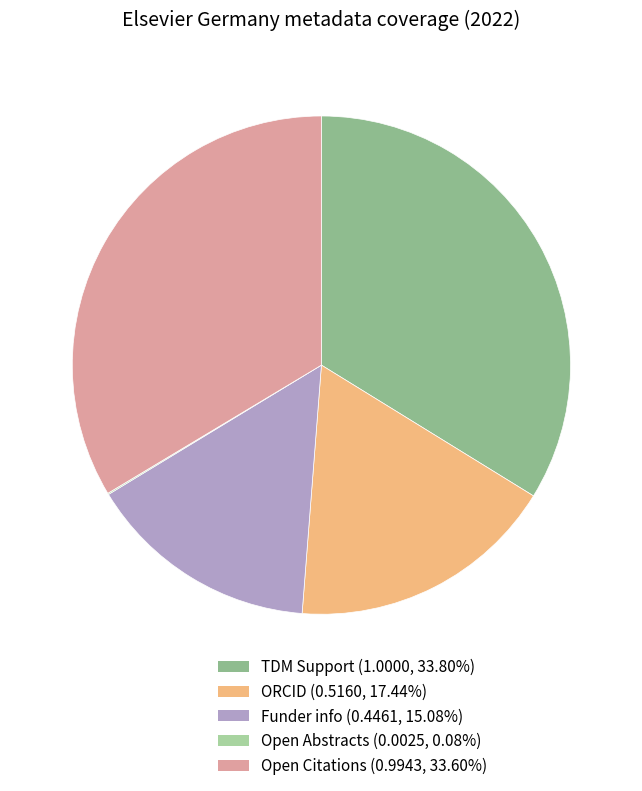

Rank the categories by value from highest to lowest.

TDM Support, Open Citations, ORCID, Funder info, Open Abstracts